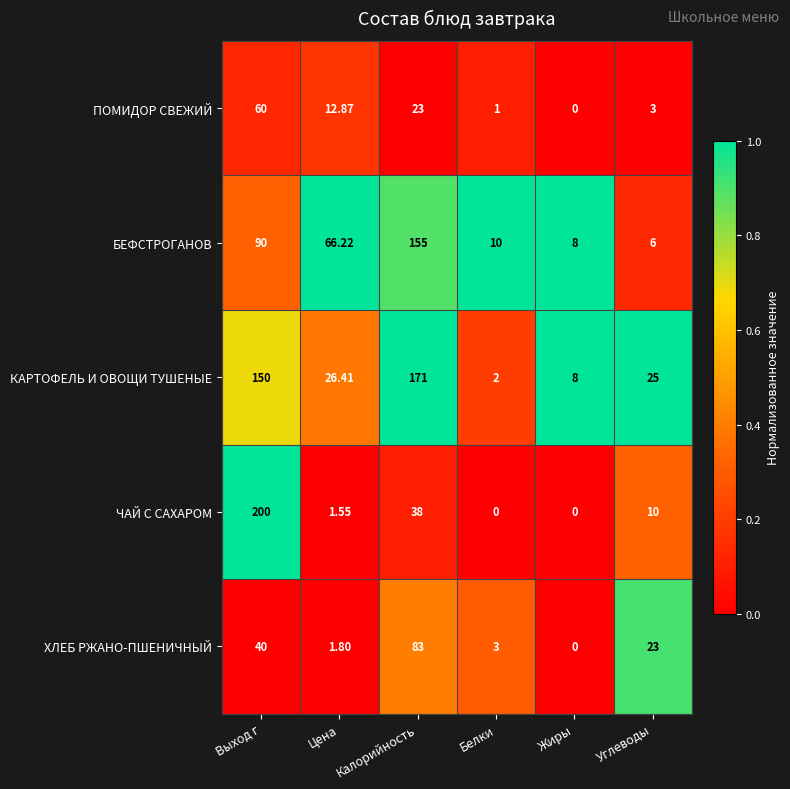

At which label does ПОМИДОР СВЕЖИЙ reach its peak?

Выход г